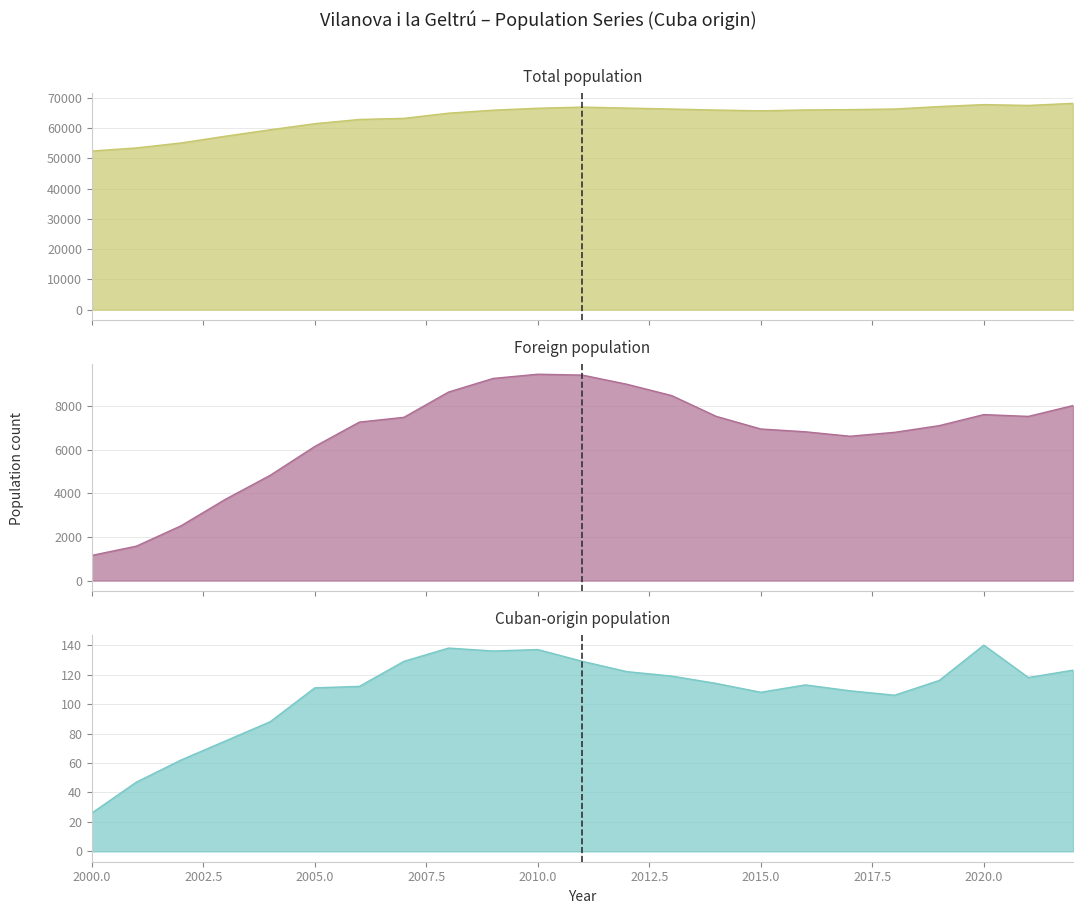

At which category is the sum across all series the highest?

2011